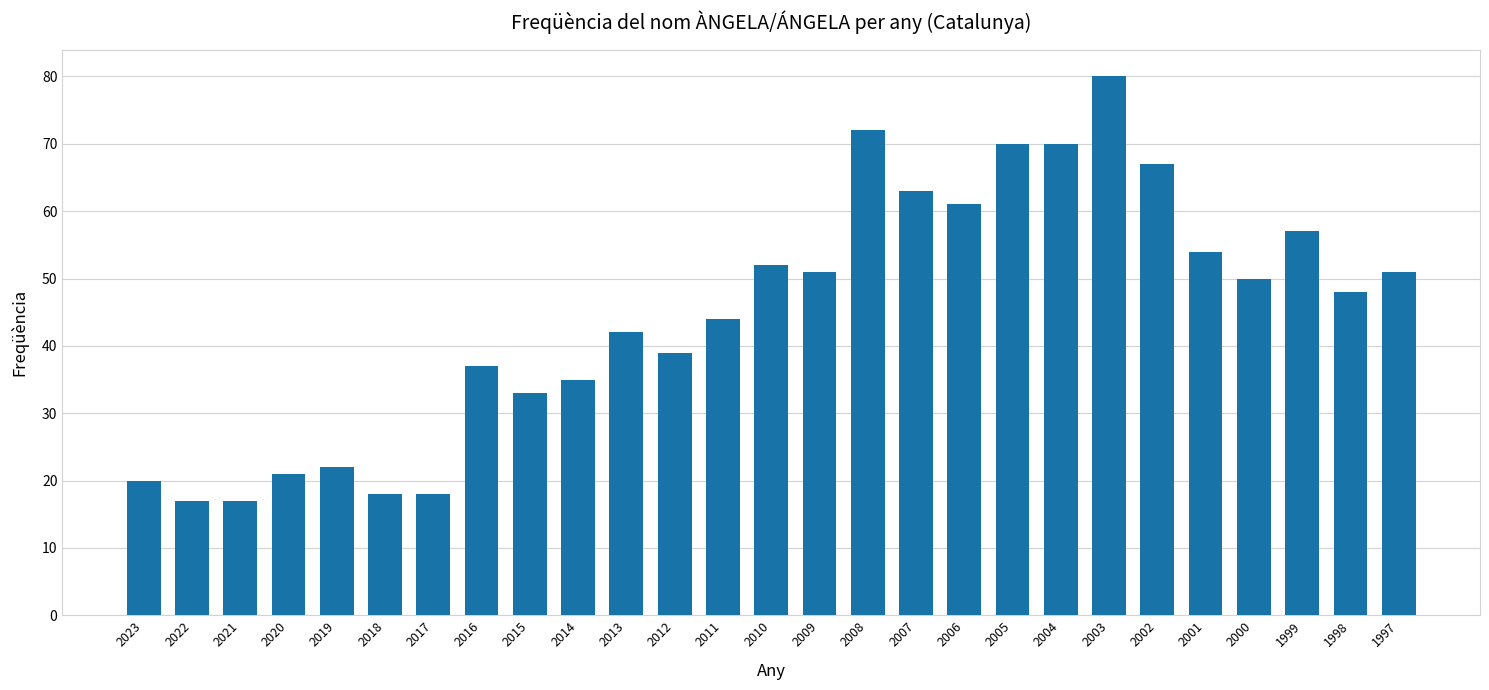

Approximately how many times larger is the value at 1997 compared to 2007?

0.8